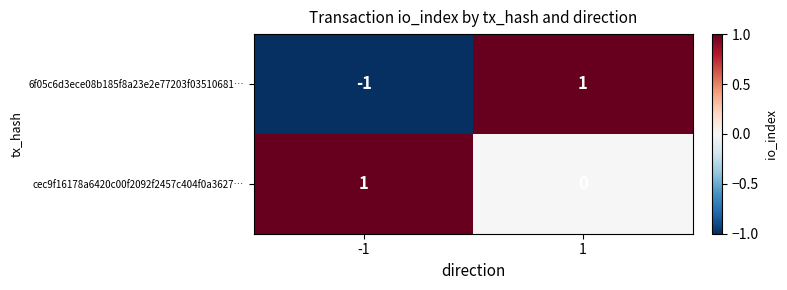

Count the number of categories in the chart.

2